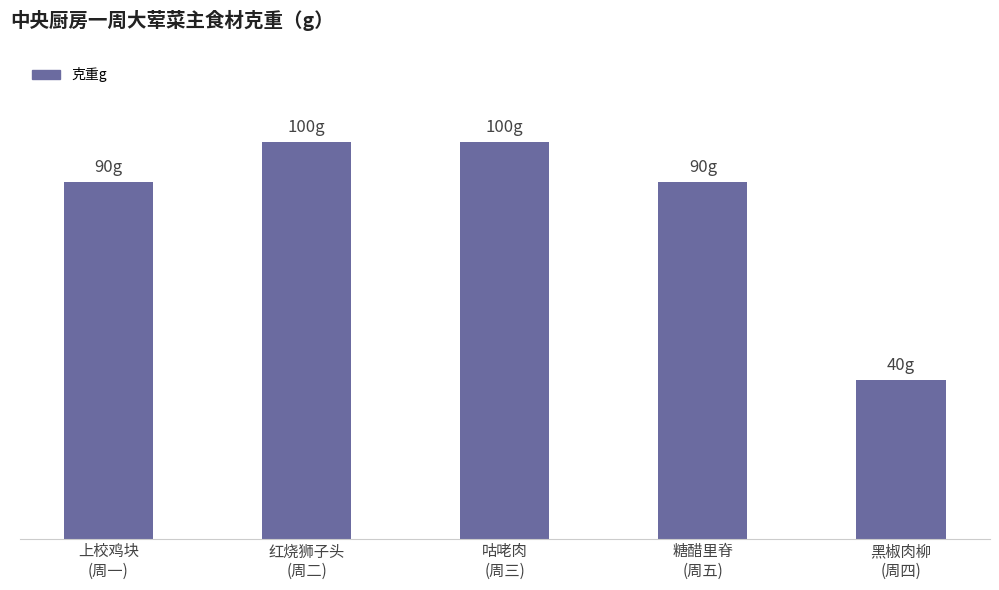

Are the bars horizontal?

No